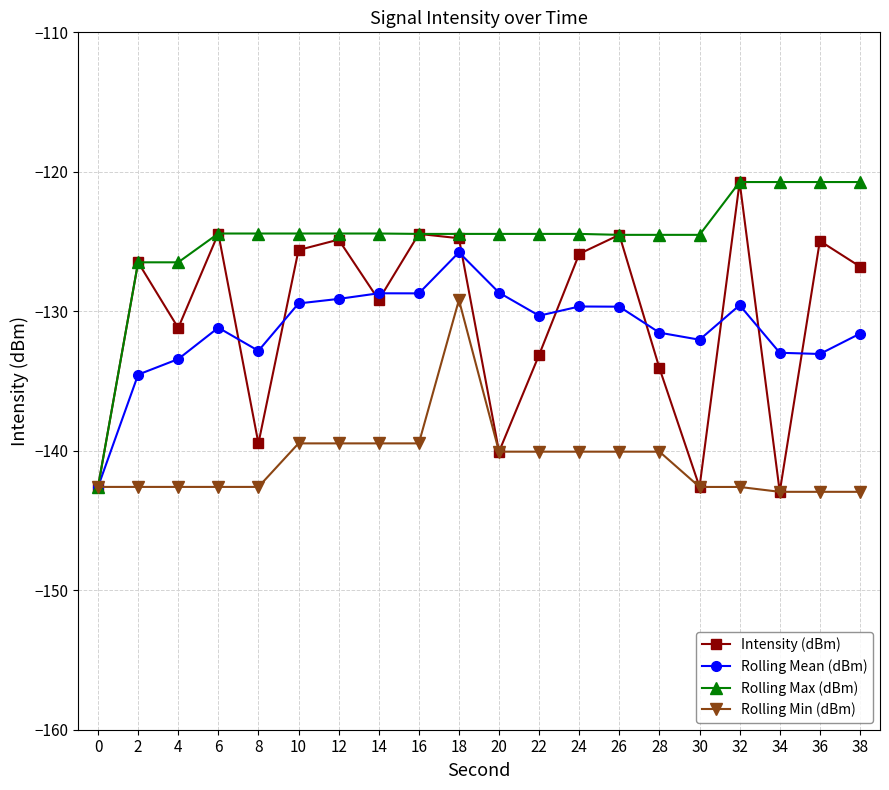

Which series has the largest total across all categories?

Rolling Max (dBm)